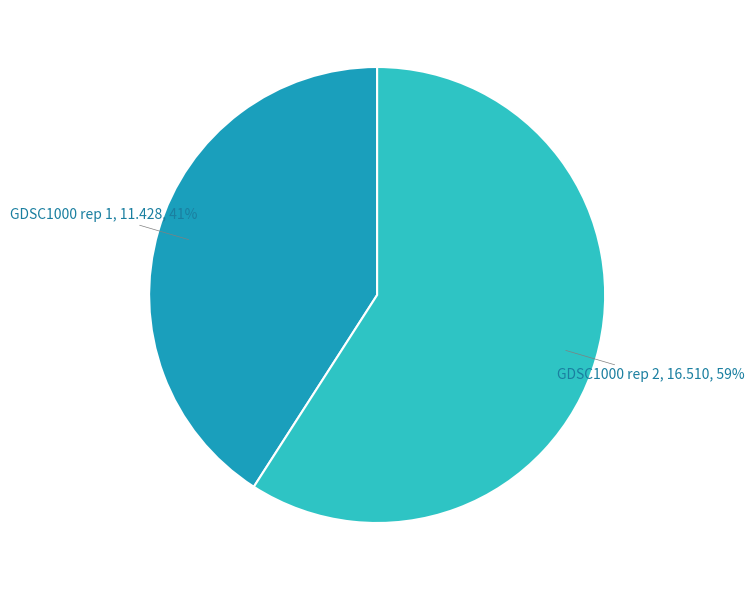

To the nearest percent, what is the difference between the largest and smallest slice percentages?

18%